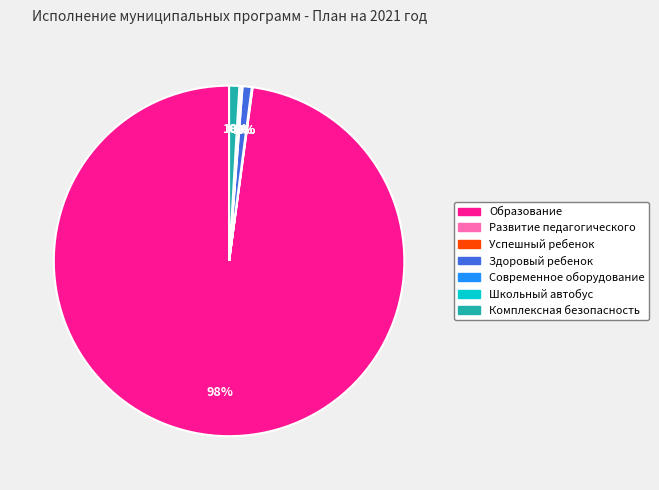

To the nearest percent, what is the difference between the largest and smallest slice percentages?

98%